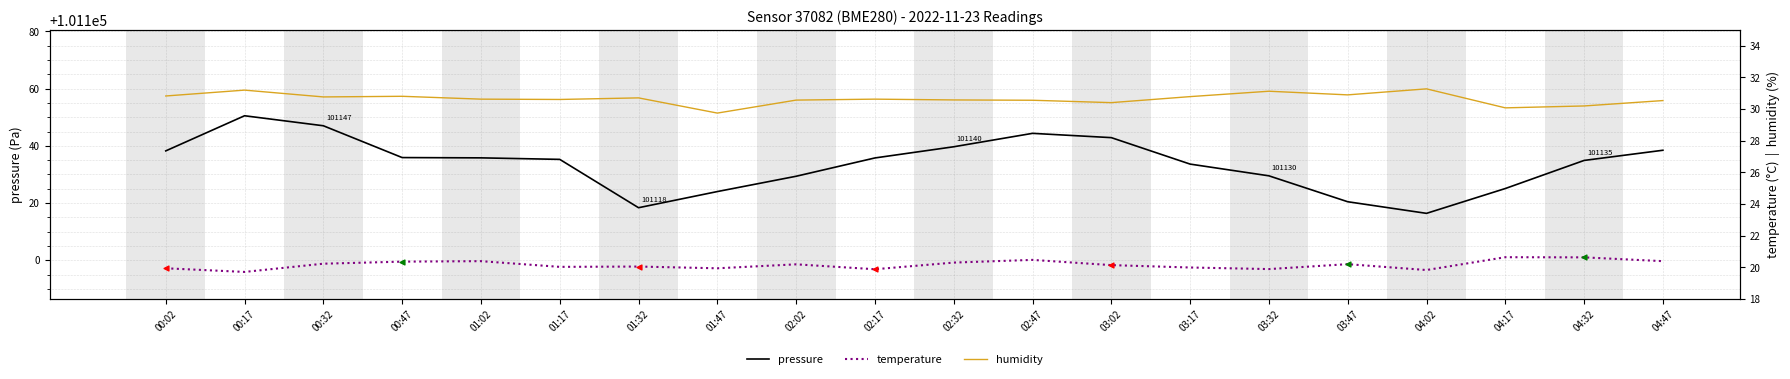

Which series has the largest total across all categories?

pressure